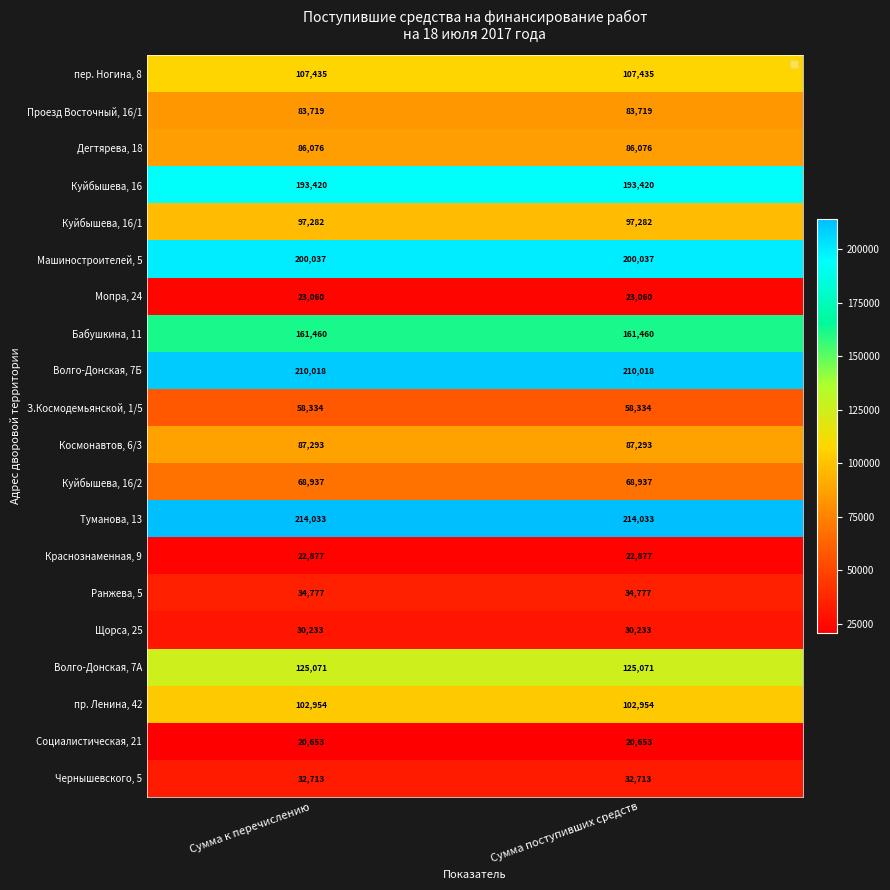

At Сумма поступивших средств, list the series in order from largest to smallest.

Туманова, 13, Волго-Донская, 7Б, Машиностроителей, 5, Куйбышева, 16, Бабушкина, 11, Волго-Донская, 7А, пер. Ногина, 8, пр. Ленина, 42, Куйбышева, 16/1, Космонавтов, 6/3, Дегтярева, 18, Проезд Восточный, 16/1, Куйбышева, 16/2, З.Космодемьянской, 1/5, Ранжева, 5, Чернышевского, 5, Щорса, 25, Мопра, 24, Краснознаменная, 9, Социалистическая, 21